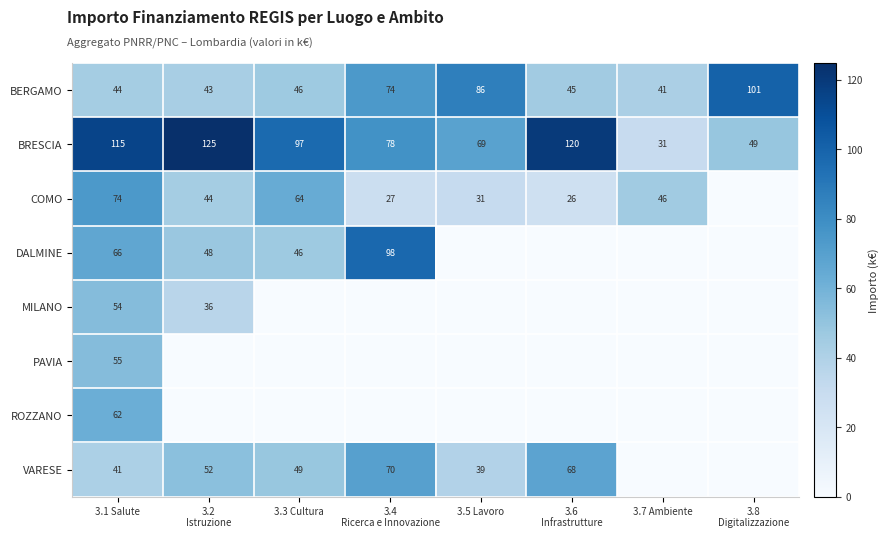

What is the minimum value for BRESCIA?

31